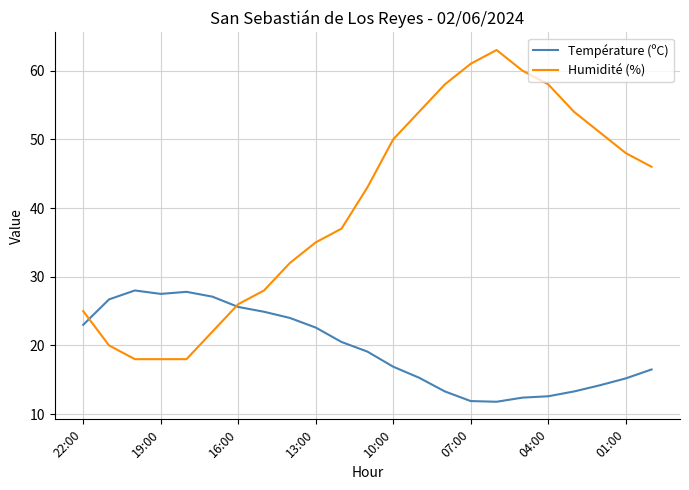

Which series has the largest total across all categories?

Humidité (%)